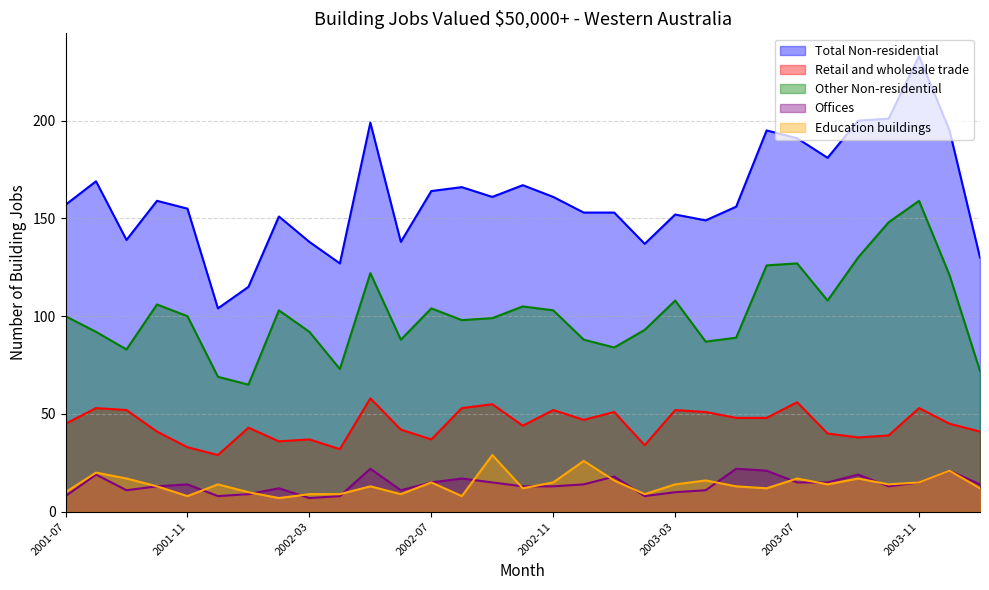

What is the value of the Total Non-residential point at the 13th from the left?

164